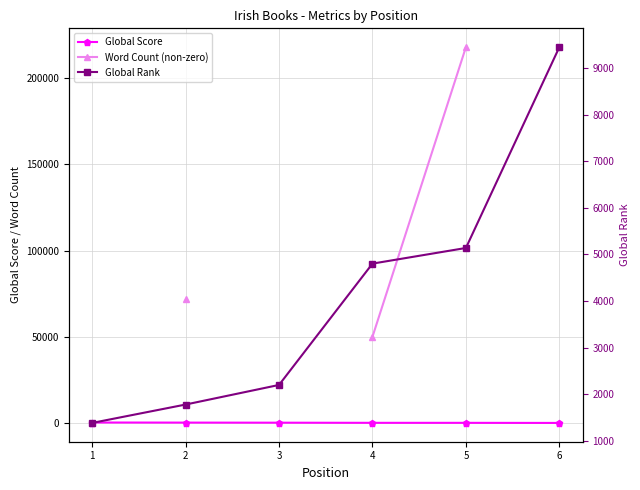

The Word Count (non-zero) series shows 321920.9 at 5. True or false?

False